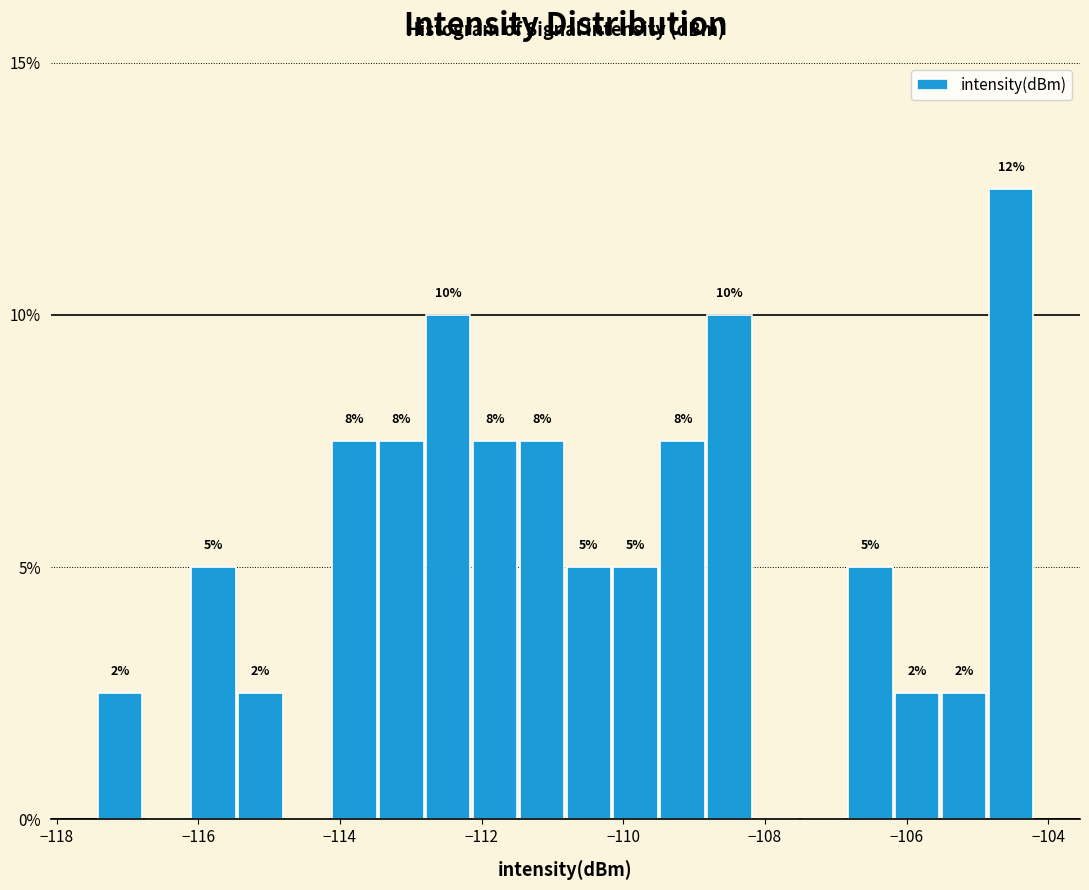

Read against the x-axis, roughly where is the centre of the tallest bar?

-104.6